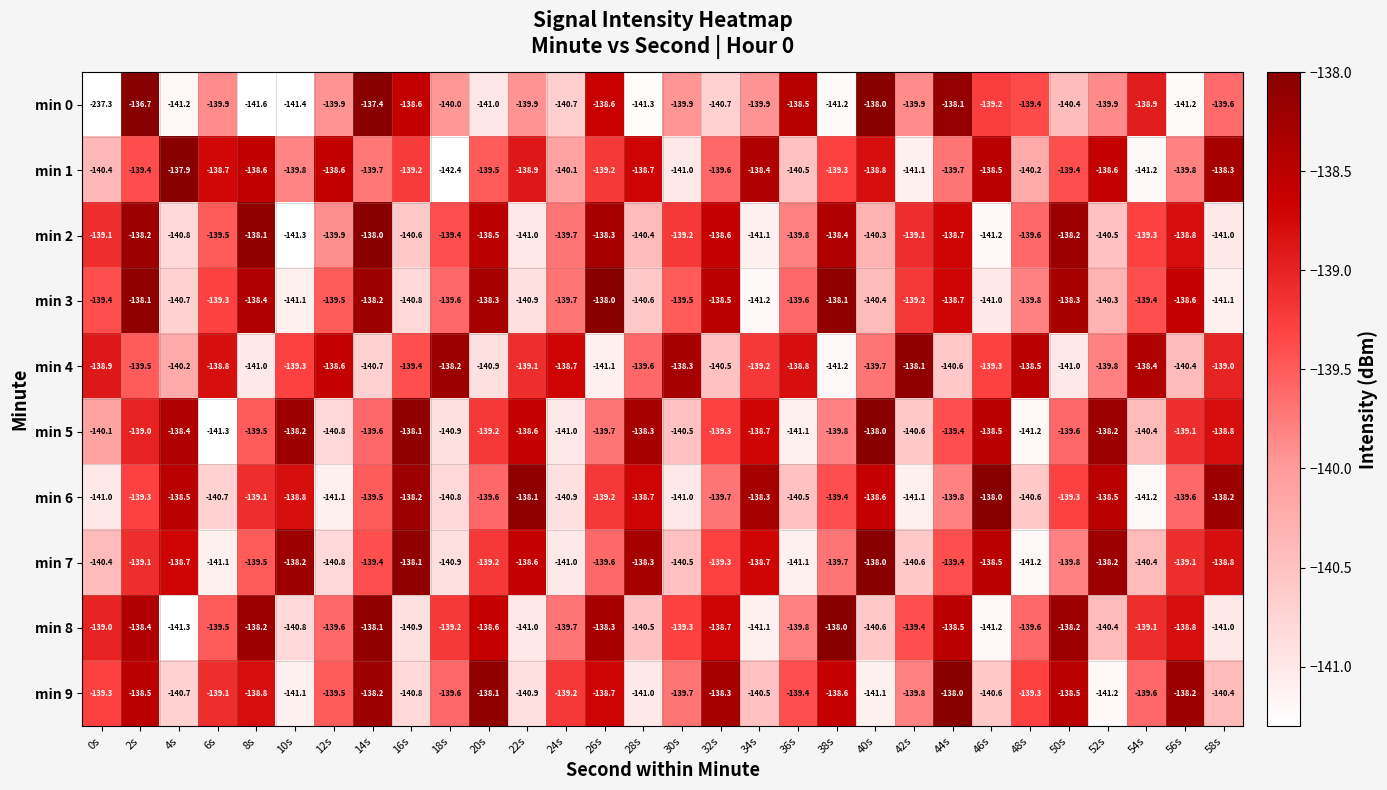

What is the difference between the maximum and minimum values in the min 9 series?

3.2